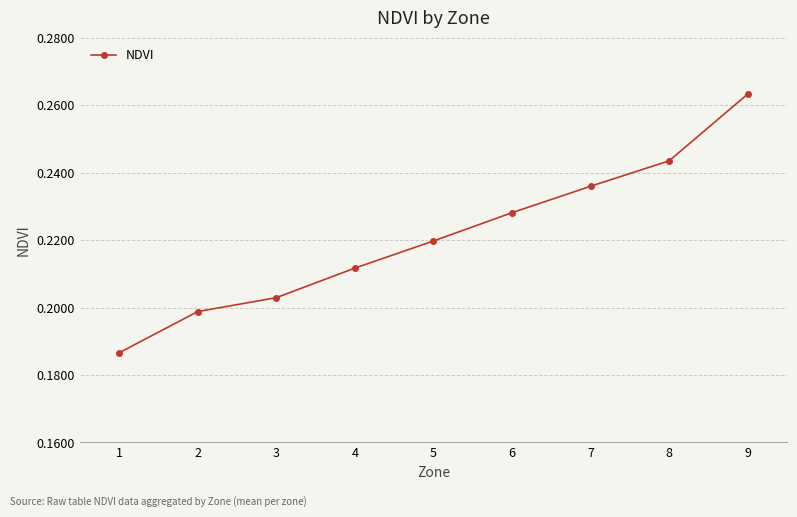

Does the chart have visible grid lines?

Yes